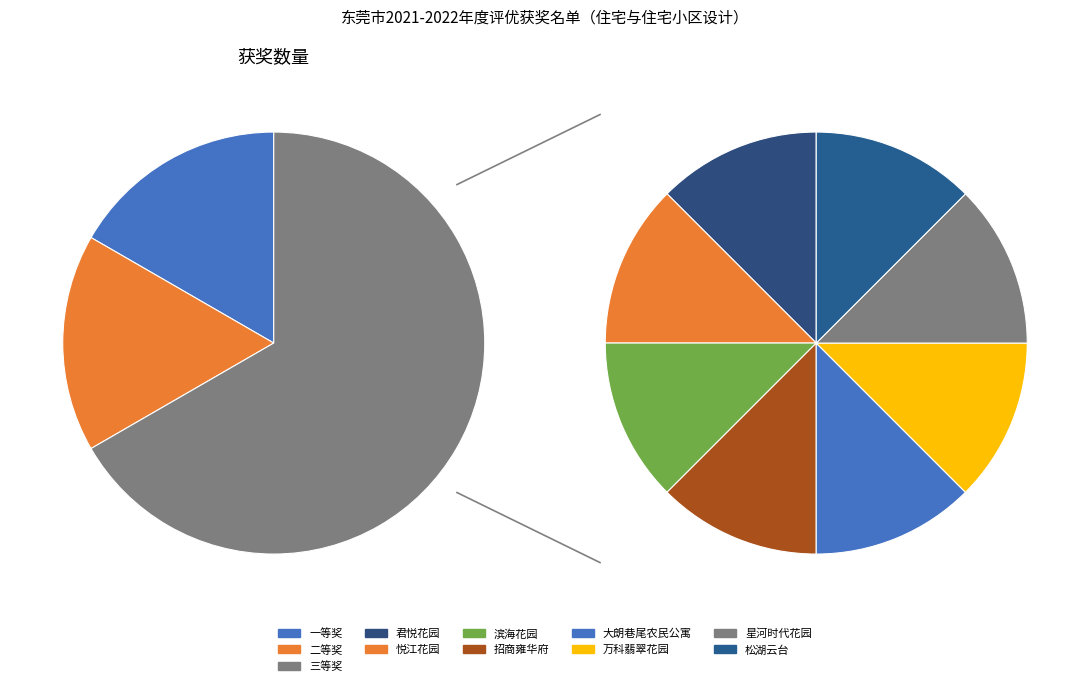

What percentage is NOT represented by 二等奖?

83.3%